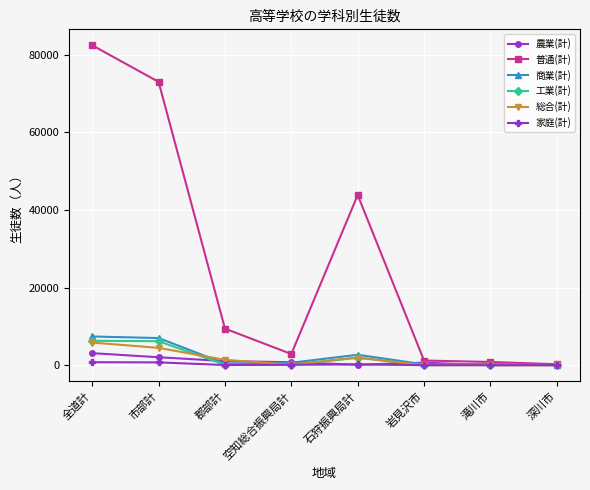

What is the value of the 普通(計) point at the 4th from the left?

2873